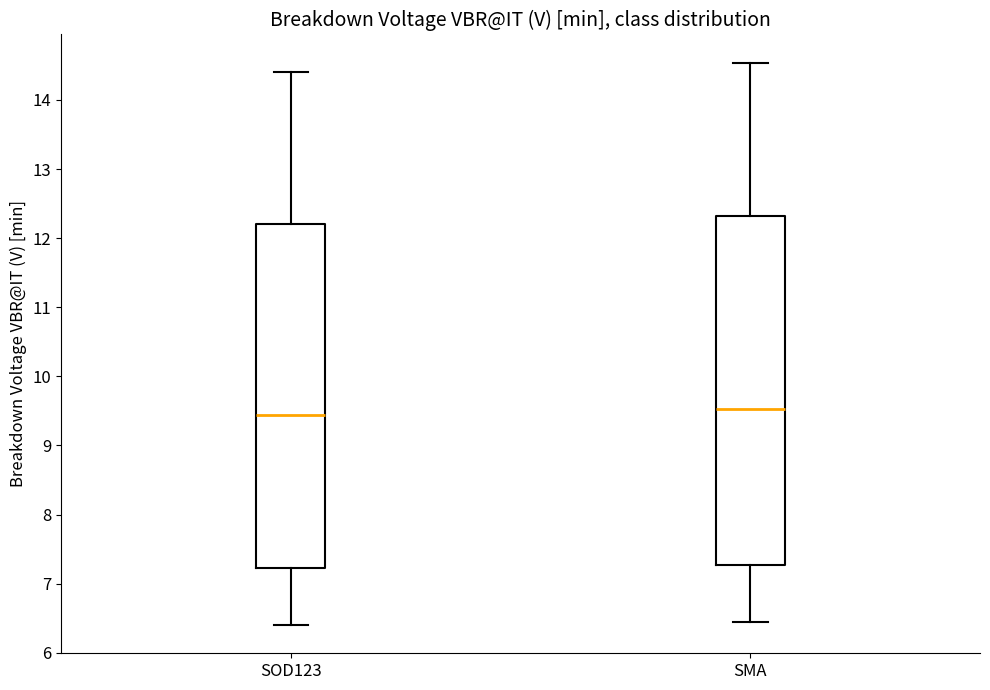

Where does the median line of the box for SOD123 sit on the y-axis? The values are not printed on the chart, so give them approximately, as read against the axis.

9.4